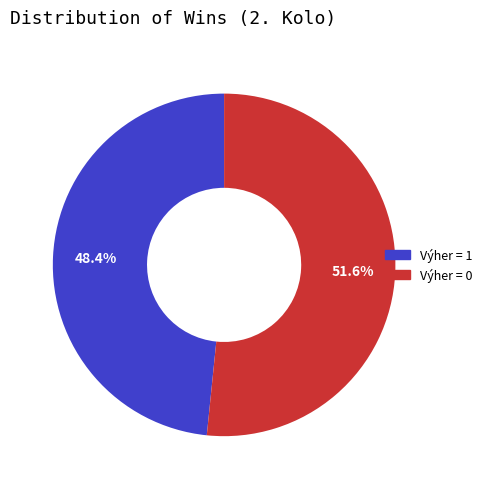

Is there a majority slice in this chart?

Yes